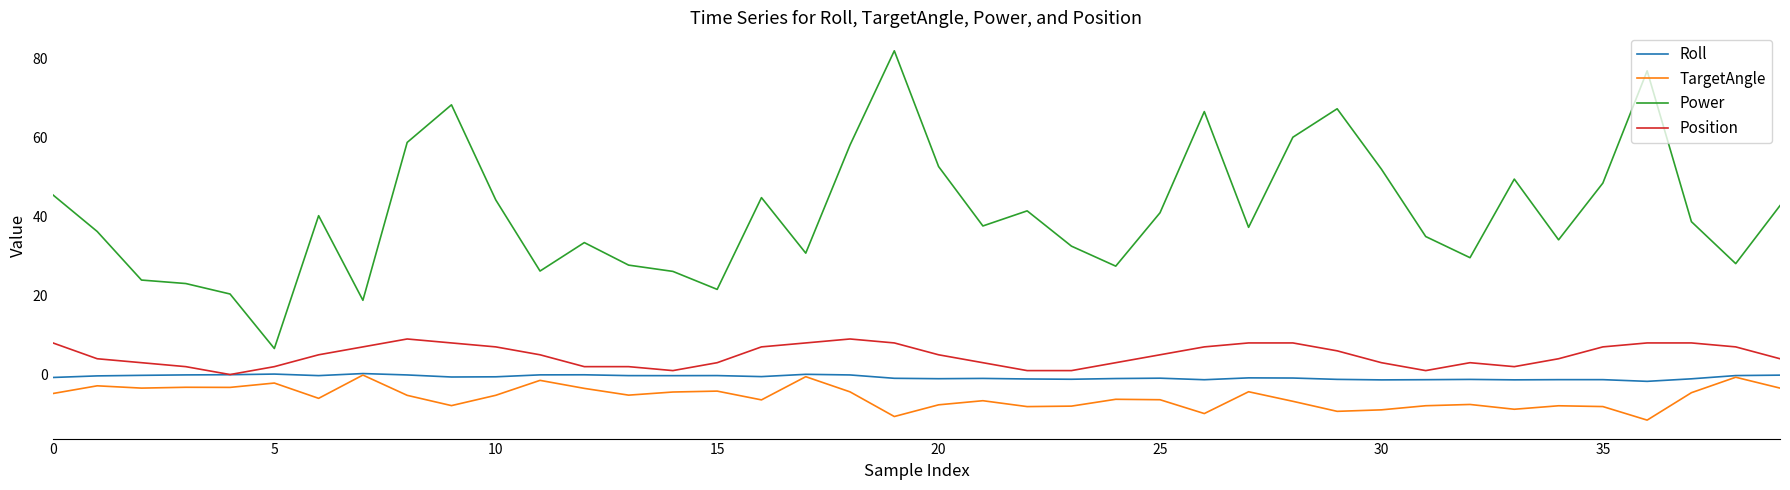

True or false: Power and Position intersect in this chart.

False